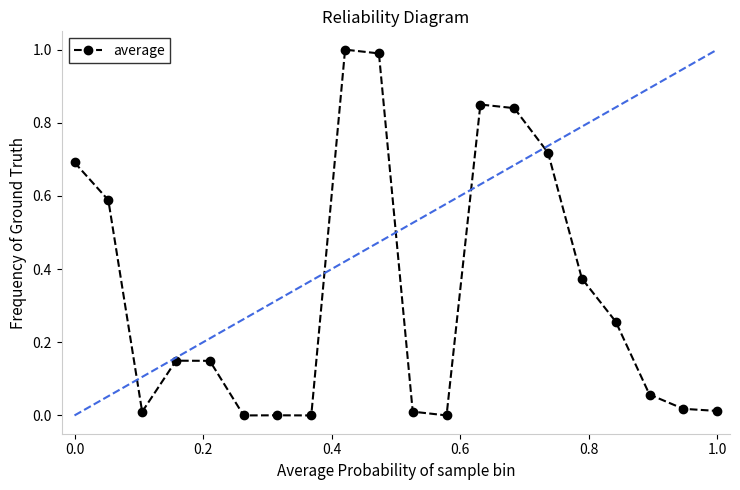

What is the greatest value displayed?

1.0